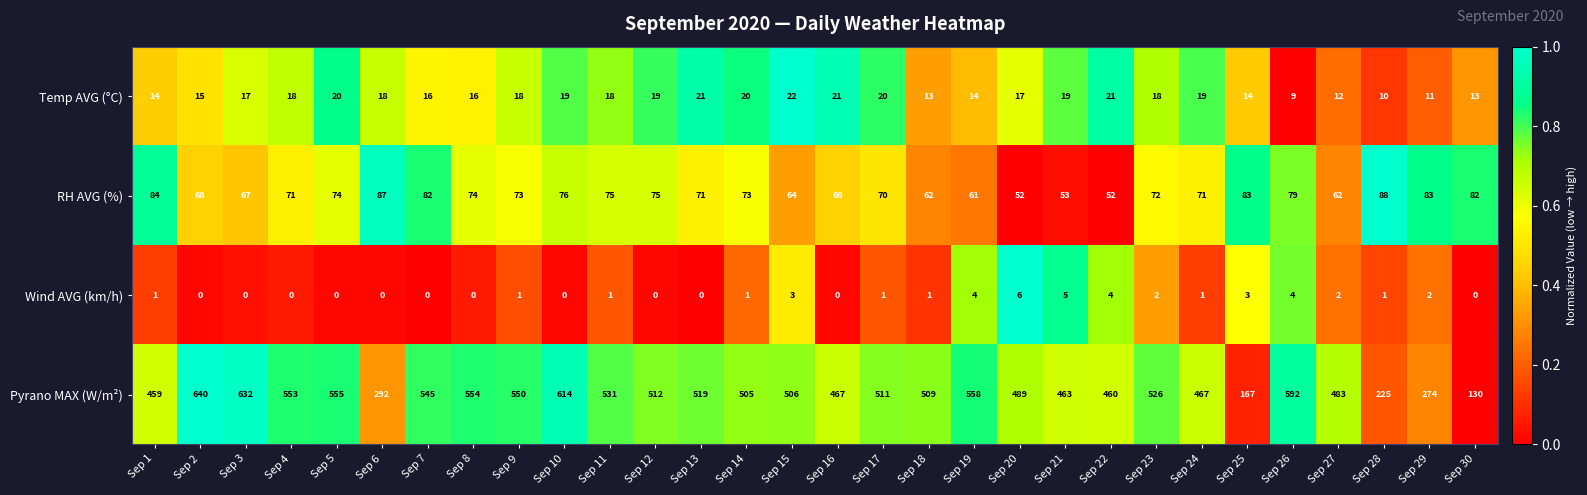

Which series has the widest spread of values?

Pyrano MAX (W/m²)